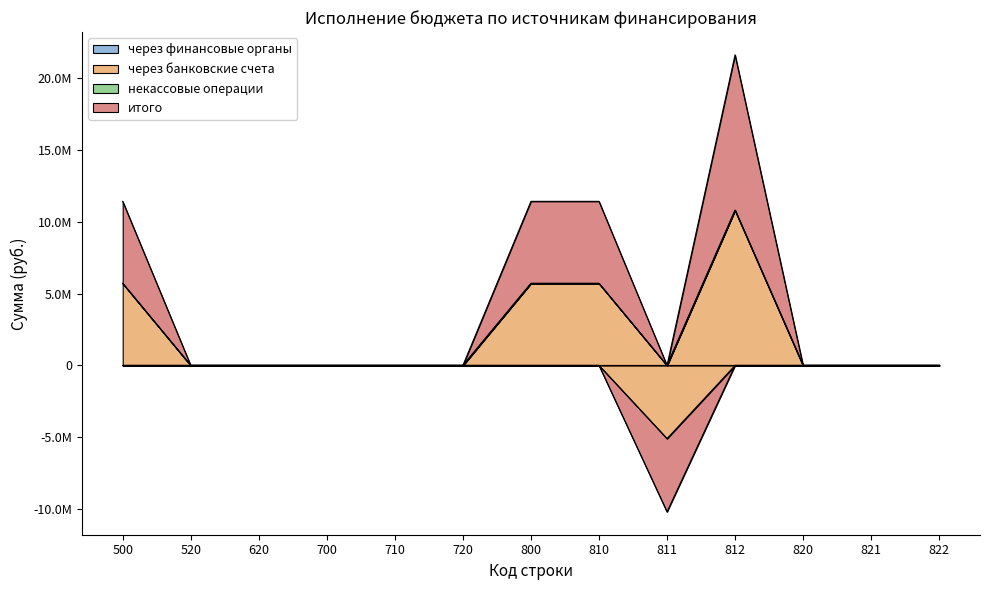

In через банковские счета, how many points are lower than both neighbors (excluding endpoints)?

1